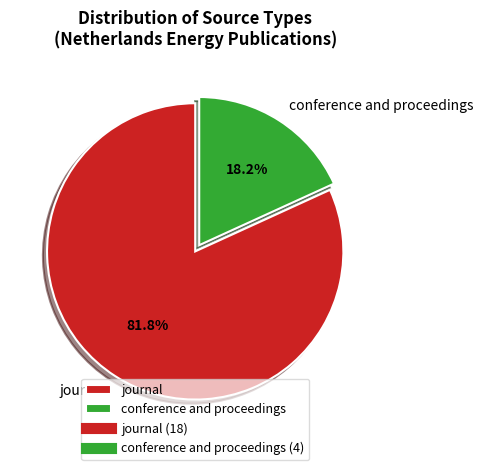

What percentage is the conference and proceedings slice, to the nearest percent?

18%